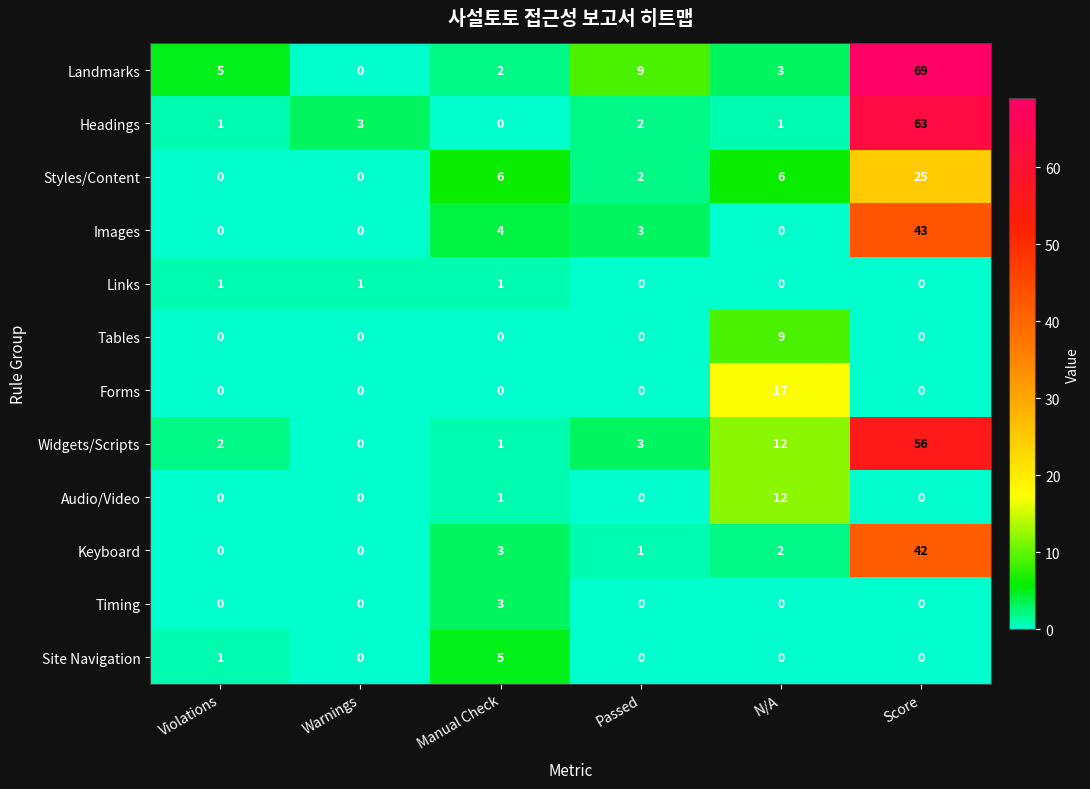

How many categories are shown in the chart?

6